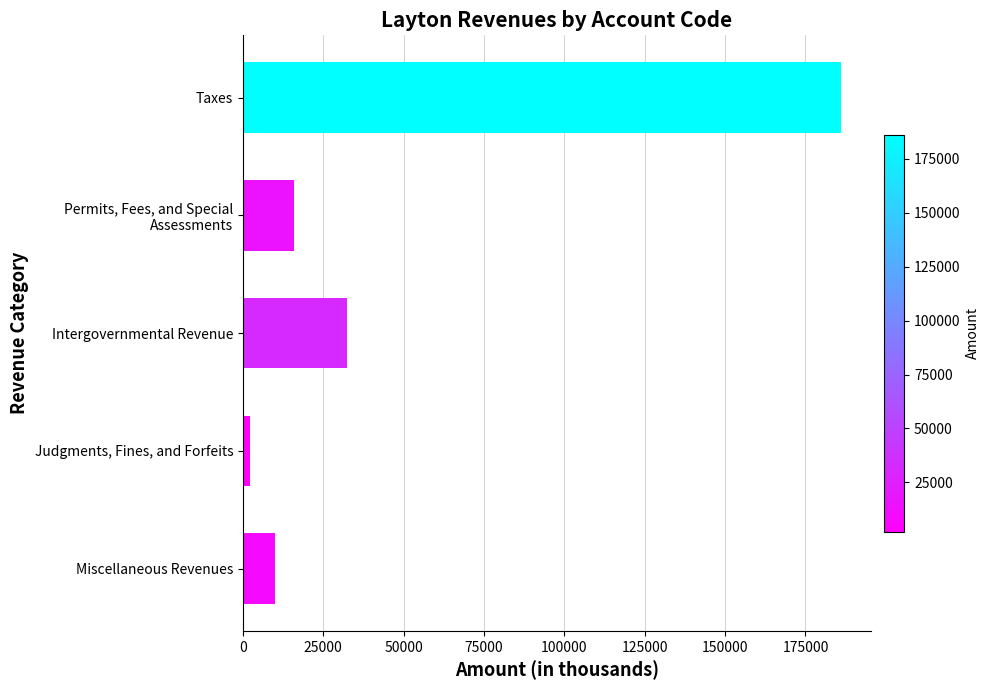

How many data points are less than 15806?

2